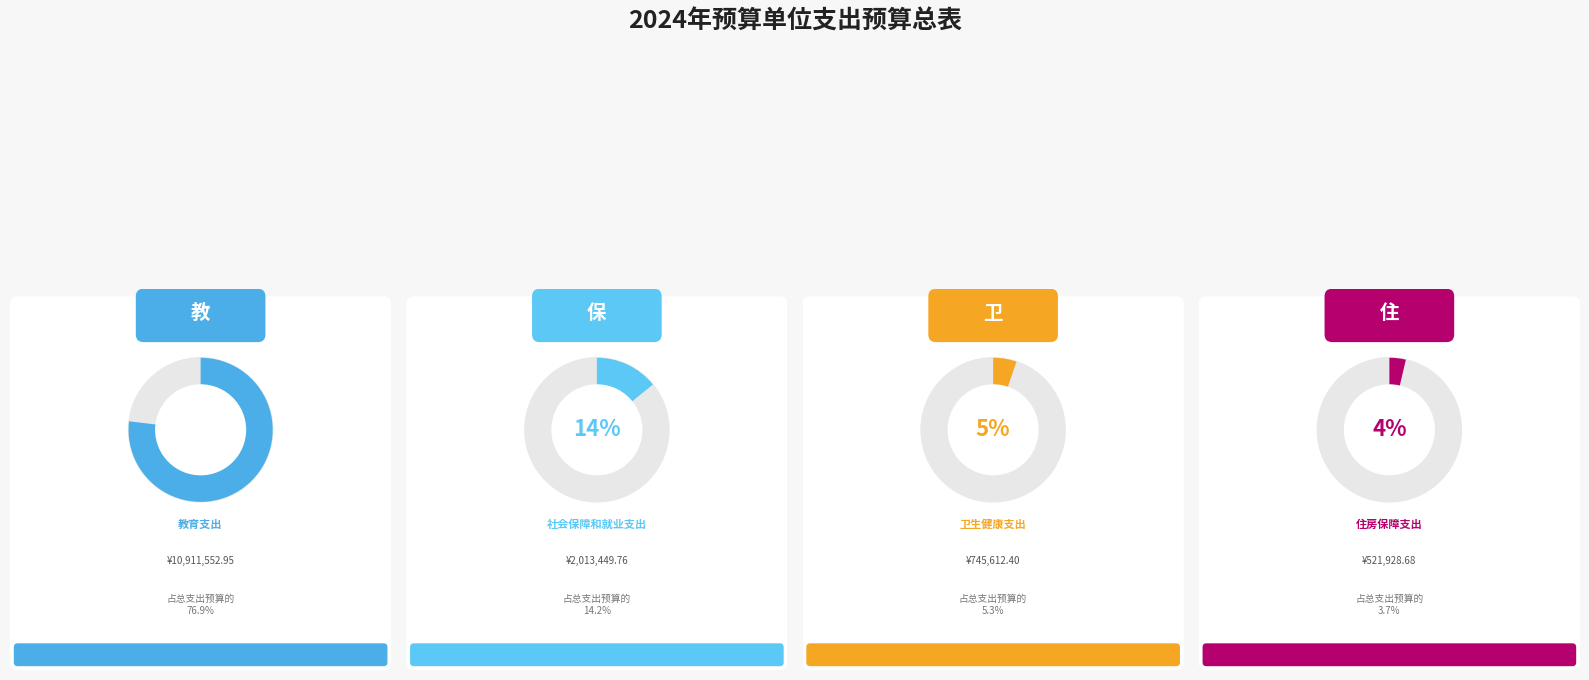

To the nearest percent, what is the difference between the largest and smallest slice percentages?

73%